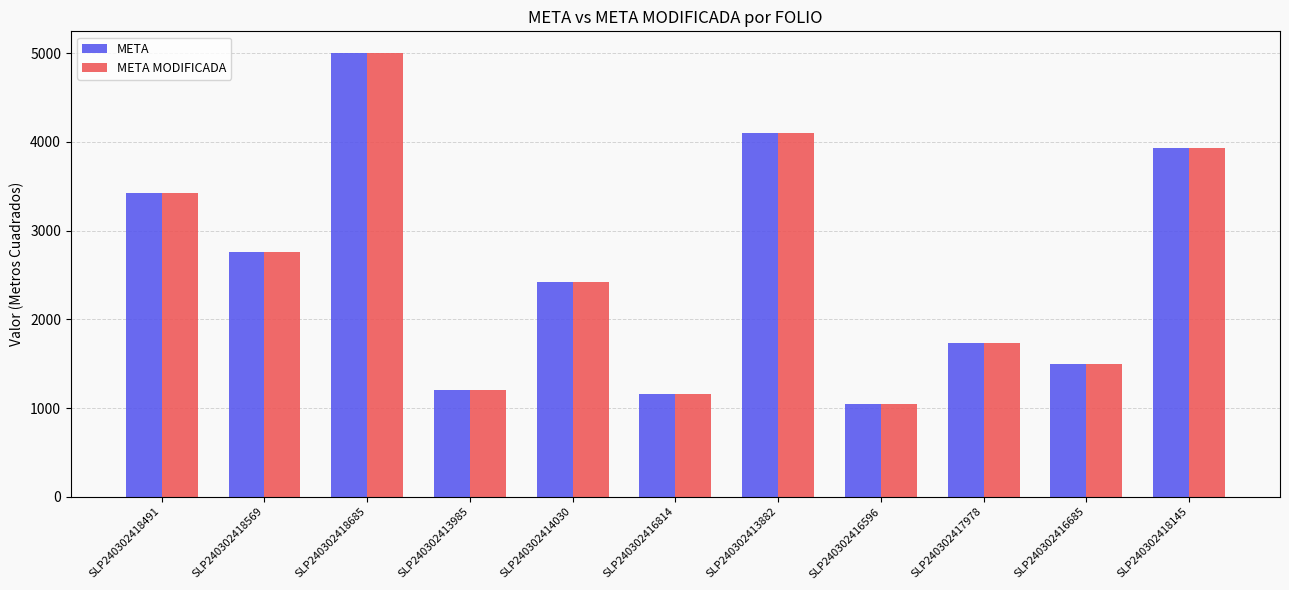

What is the total value across all series at SLP240302413985?

2398